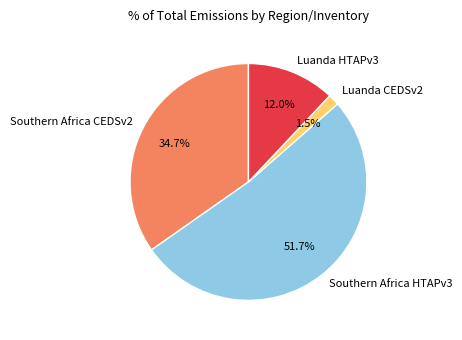

Is the sum of Southern Africa HTAPv3 and Luanda HTAPv3 greater than half?

Yes